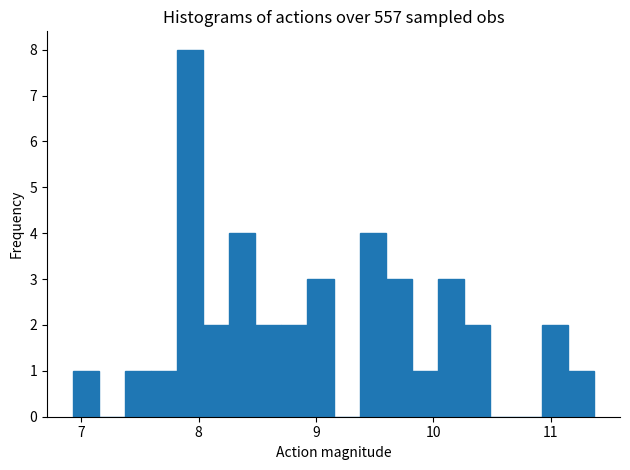

Around what value on the x-axis is the tallest bar? Give the approximate position of its centre, as read against the axis.

7.9